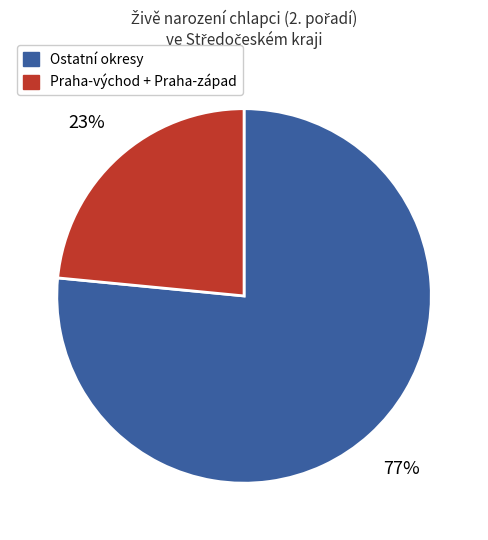

Does any single category account for the majority?

Yes